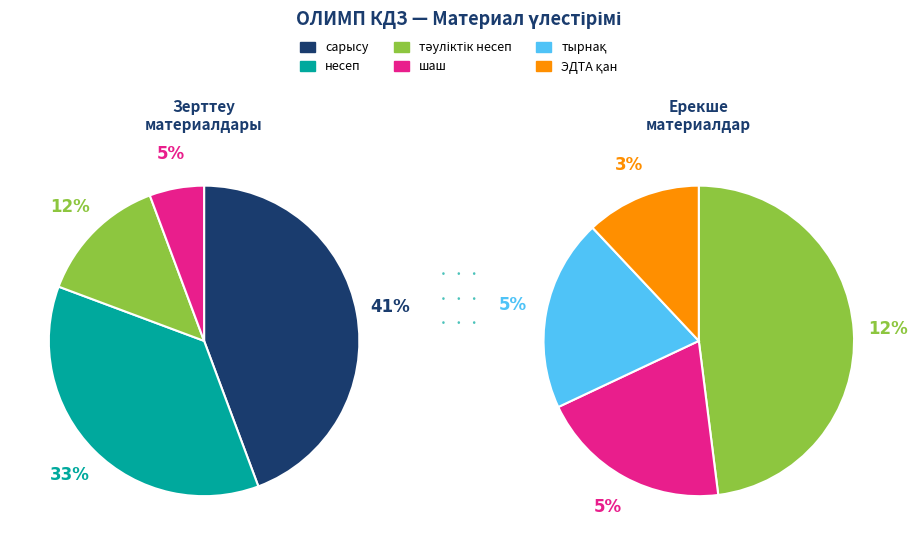

Is it true that ЭДТА қан is 18% of the pie?

False